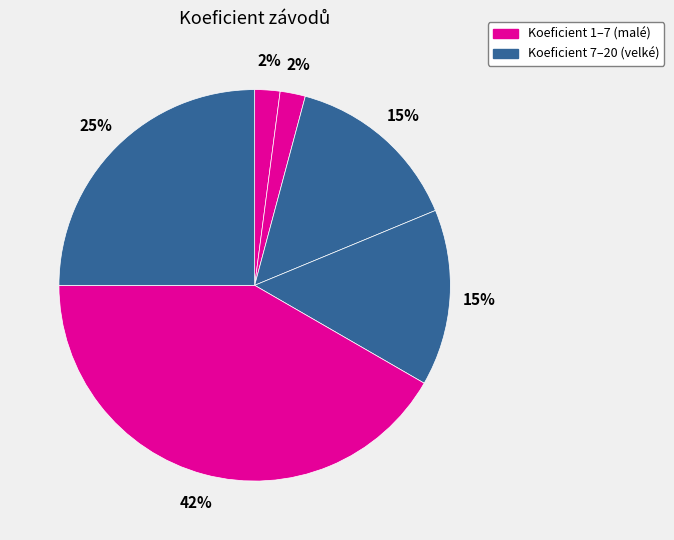

Count the number of slices in the pie.

6